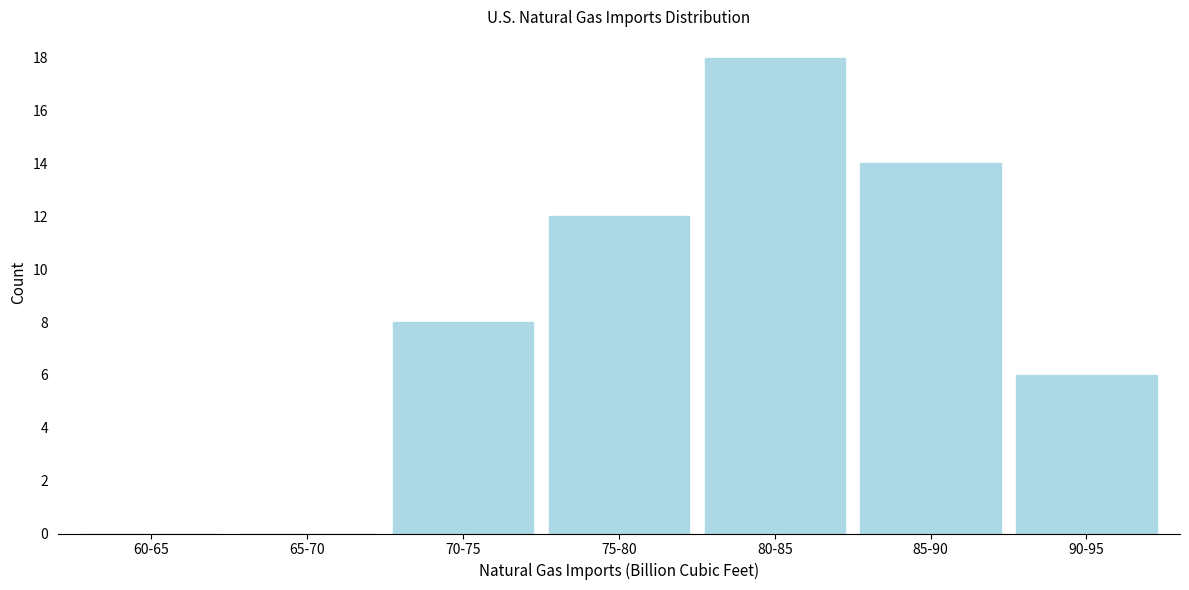

Reading left to right, what are all the values shown in this chart?

60-65=0	65-70=0	70-75=8	75-80=12	80-85=18	85-90=14	90-95=6